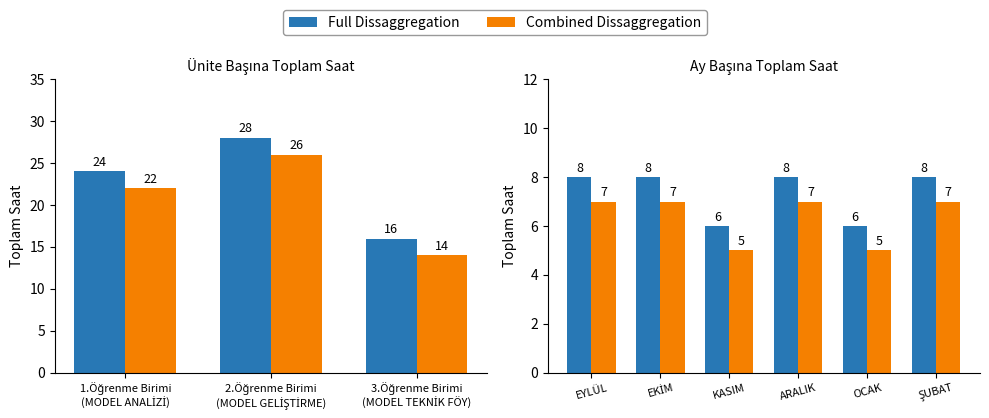

At which label does Combined Dissaggregation reach its minimum?

KASIM